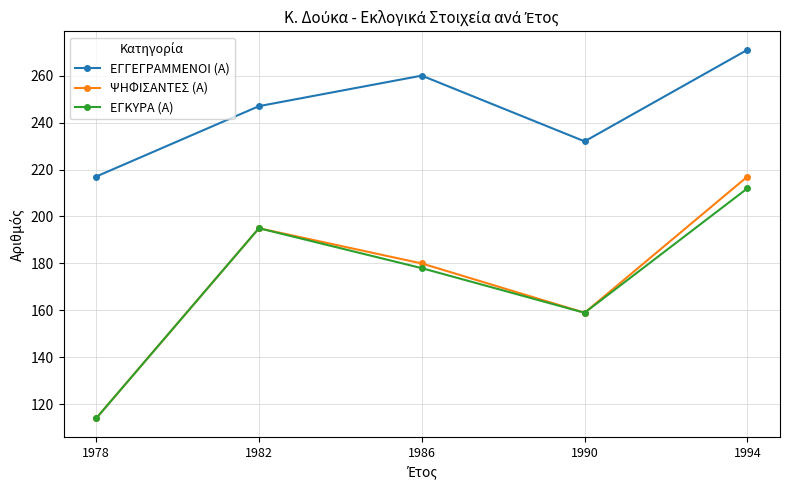

How many values in the ΕΓΚΥΡΑ (Α) series are below 178?

2